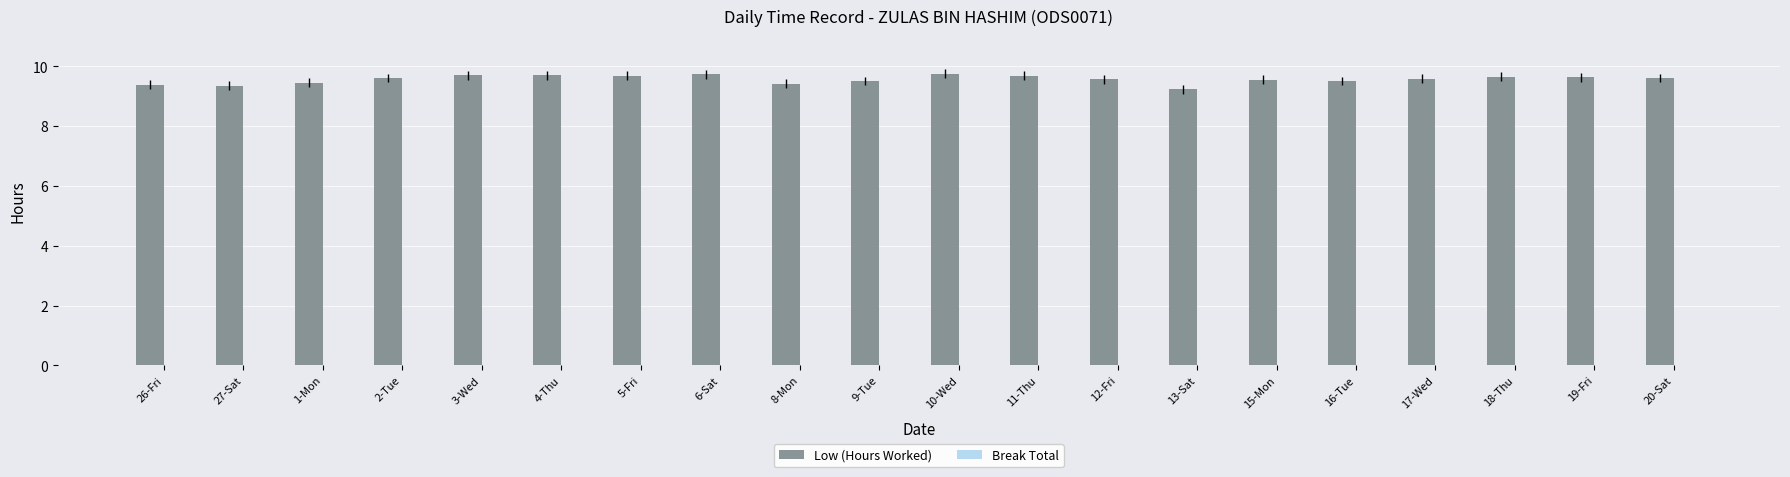

How many values are between 9 and 10?

20